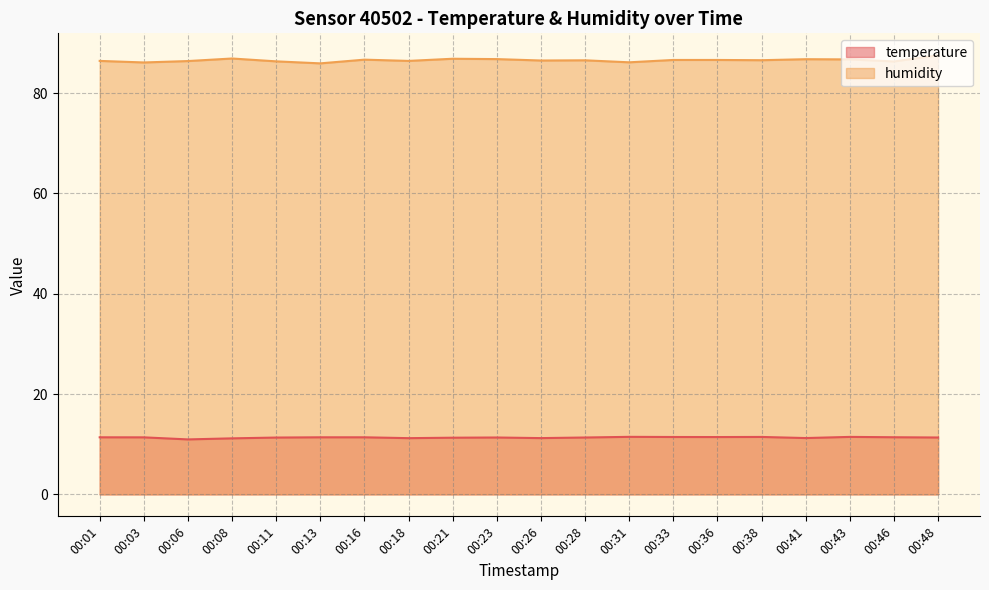

Which series changed the most between 00:01 and 00:03?

humidity